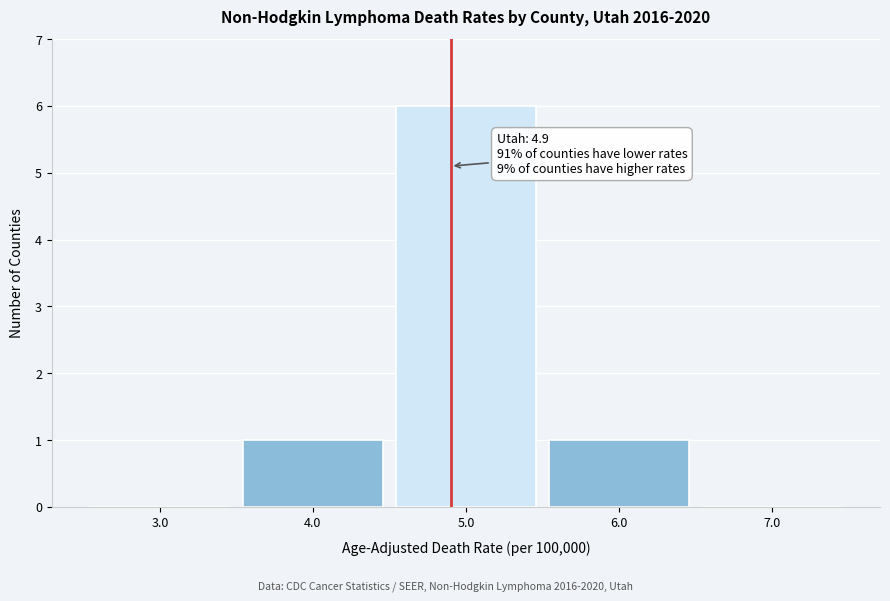

Over which range of the x-axis is the bar tallest?

4.5 to 5.5